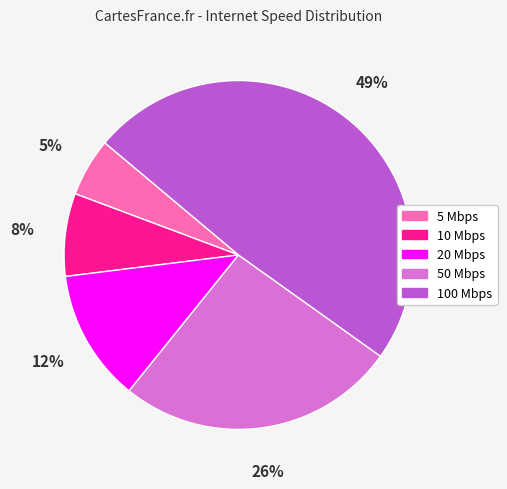

To the nearest percent, what is the difference between the 20 Mbps and 50 Mbps slice percentages?

14%